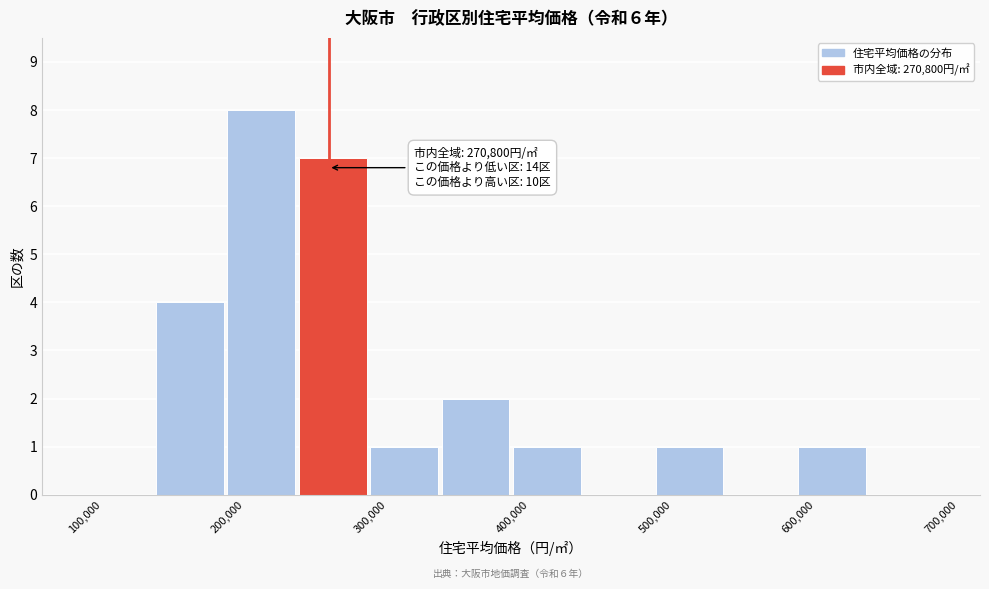

Over which range of the x-axis is the bar tallest?

200000 to 250000